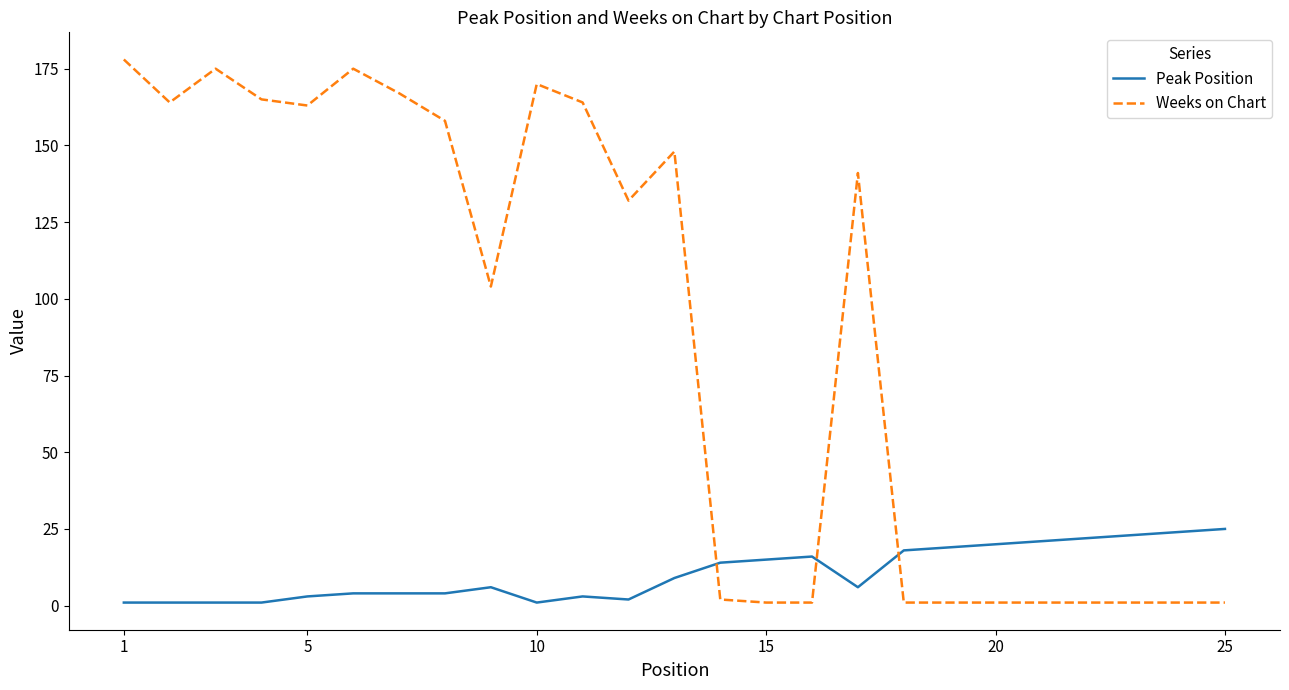

Rank the series by their maximum value, from highest to lowest.

Weeks on Chart, Peak Position